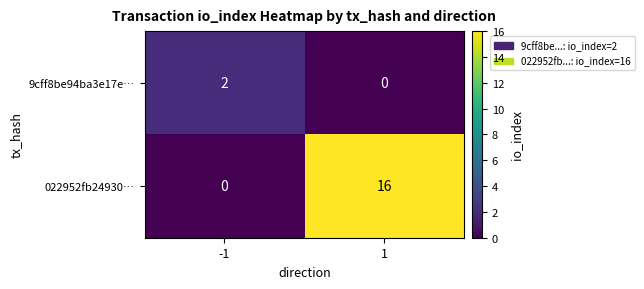

True or false: 022952fb24930… has a value of 0 at -1.

True